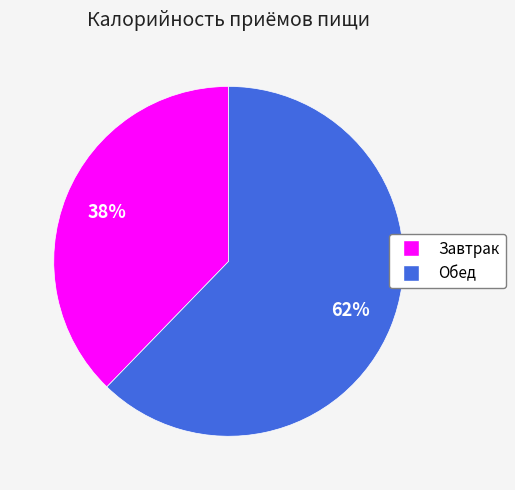

Which has a higher value, Обед or Завтрак?

Обед